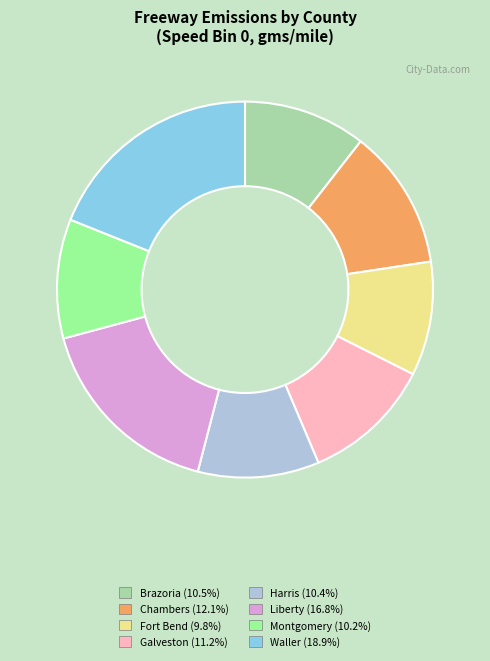

Does Chambers account for over 50% of the chart?

No